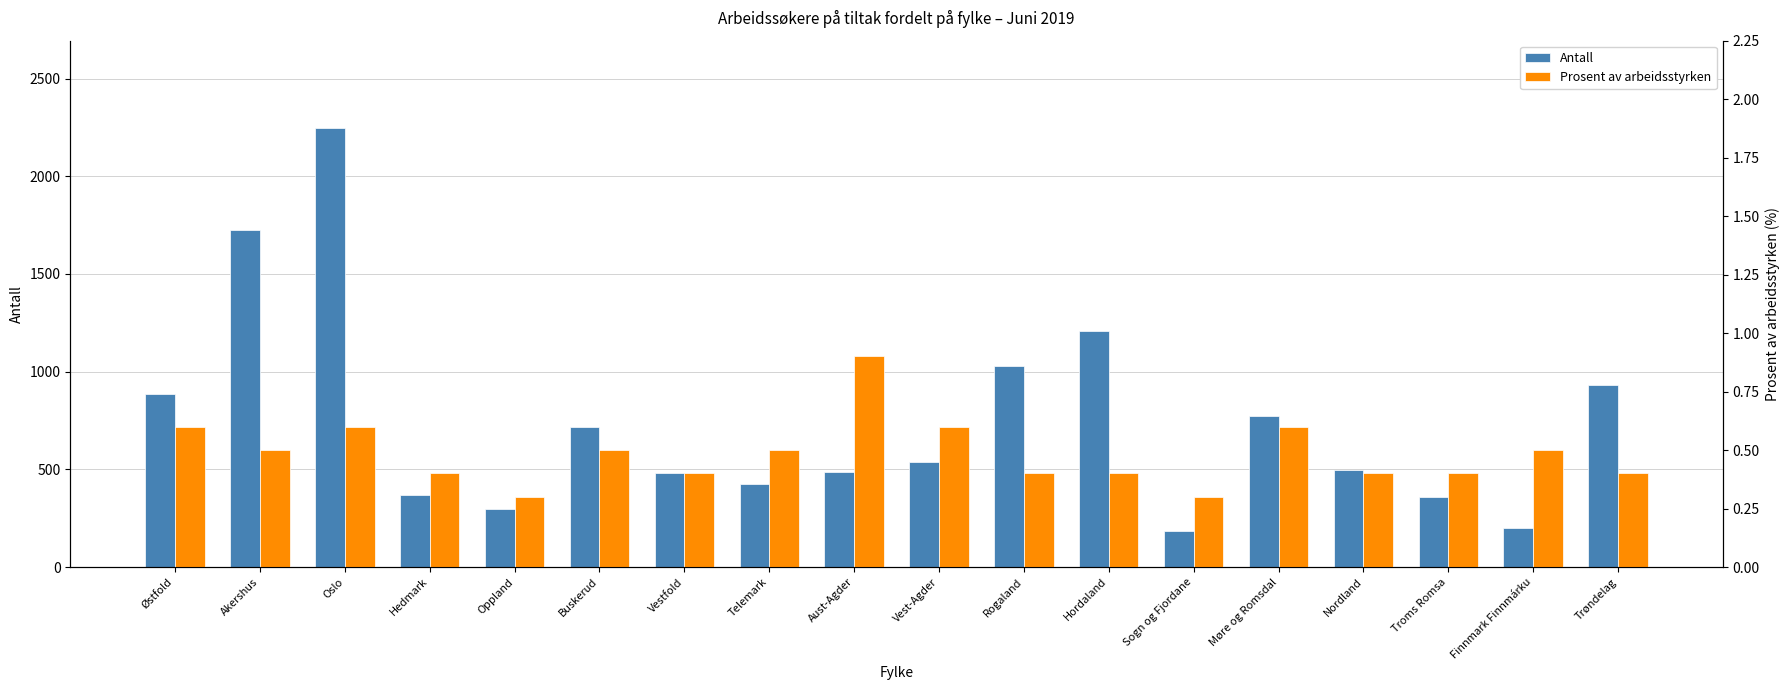

How many bars are there in each group?

2